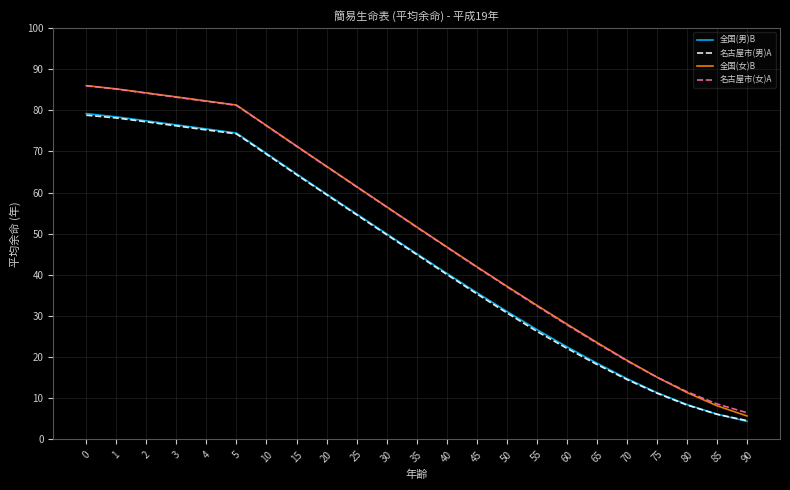

True or false: 全国(男)B and 名古屋市(女)A intersect in this chart.

False